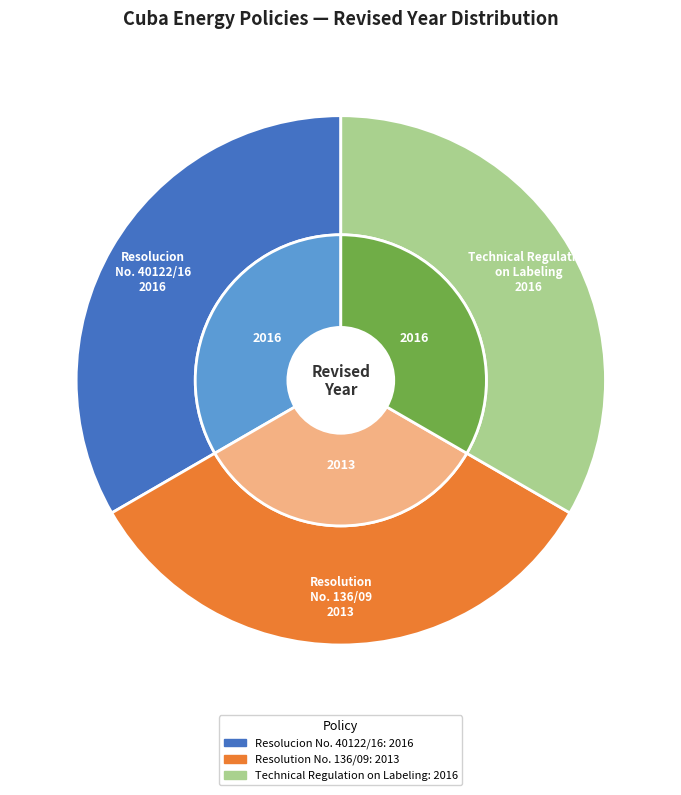

What is the ratio of the value at Technical Regulation on Labeling to the value at Resolucion No. 40122/16?

1.0